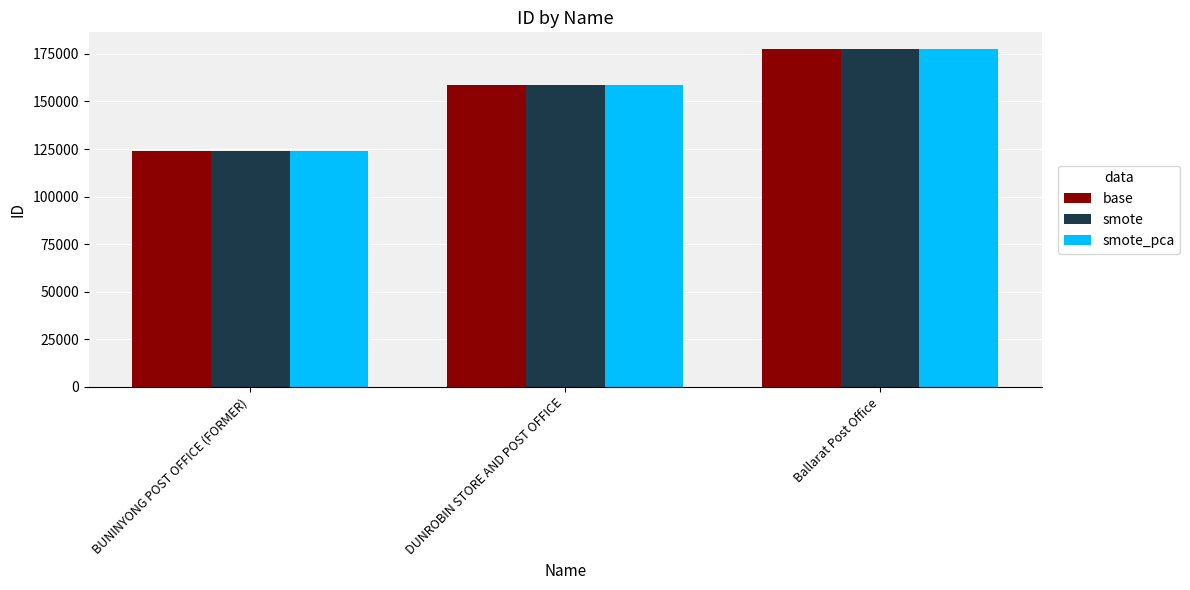

What is the total value across all series at DUNROBIN STORE AND POST OFFICE?

476559